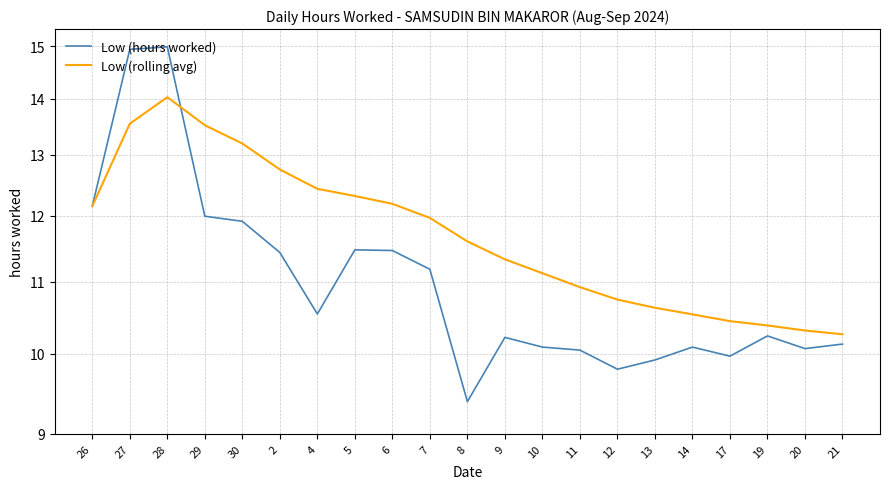

Rank the series by their average value, from highest to lowest.

Low (rolling avg), Low (hours worked)